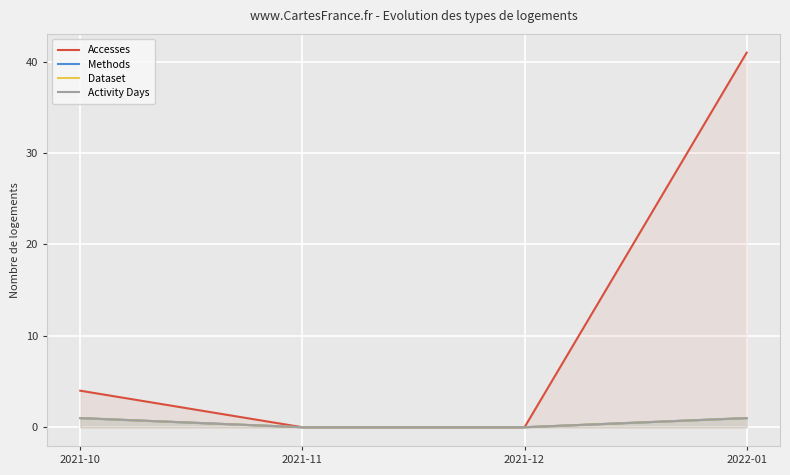

Reading right to left, list all the values displayed in this chart.

Accesses: 2022-01=41	2021-12=0	2021-11=0	2021-10=4
Methods: 2022-01=1	2021-12=0	2021-11=0	2021-10=1
Dataset: 2022-01=1	2021-12=0	2021-11=0	2021-10=1
Activity Days: 2022-01=1	2021-12=0	2021-11=0	2021-10=1